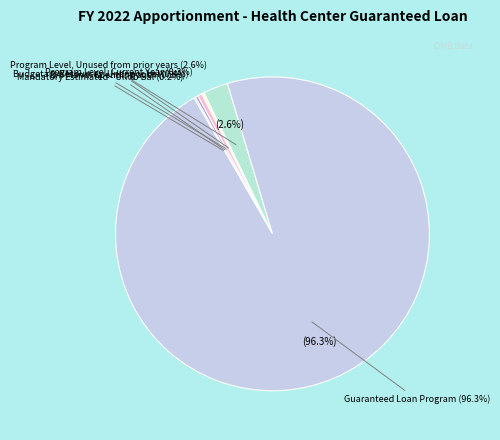

How many segments does this pie chart have?

6